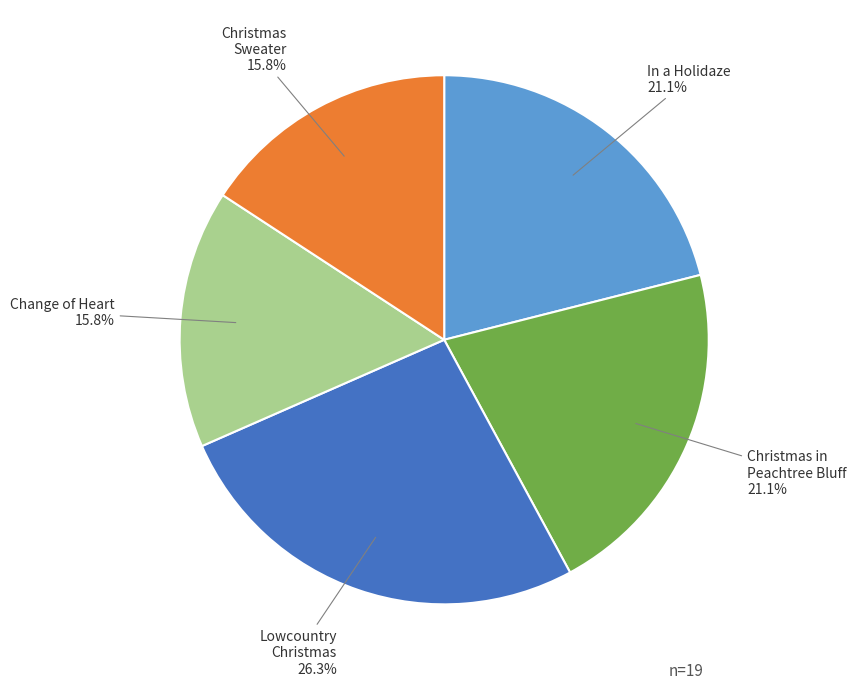

Does any single category account for the majority?

No